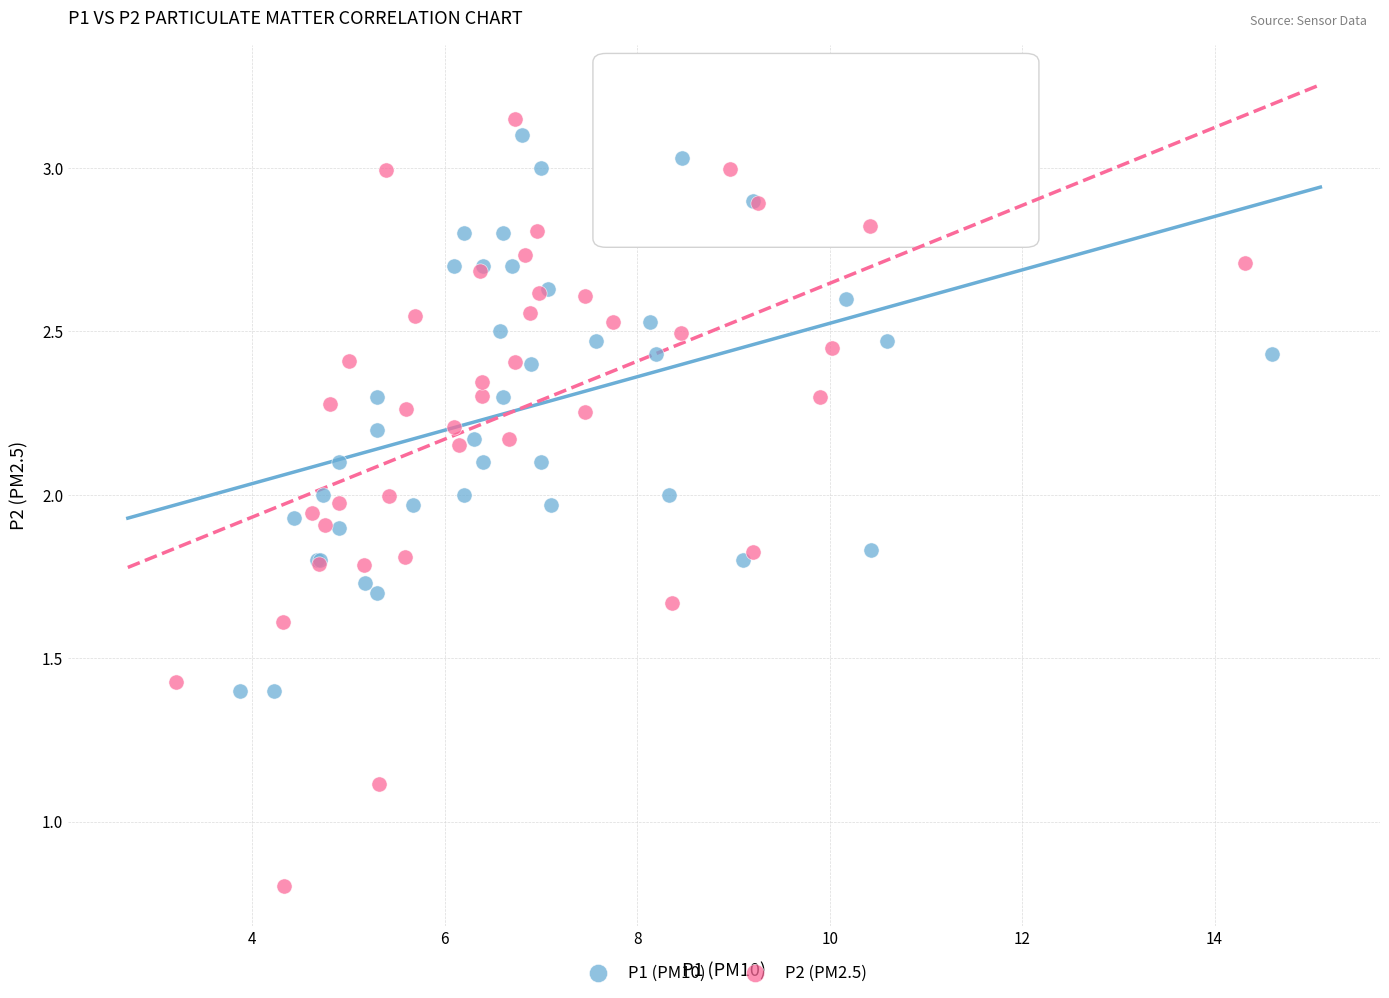

Which series has the largest Y range (max minus min)?

P2 (PM2.5)